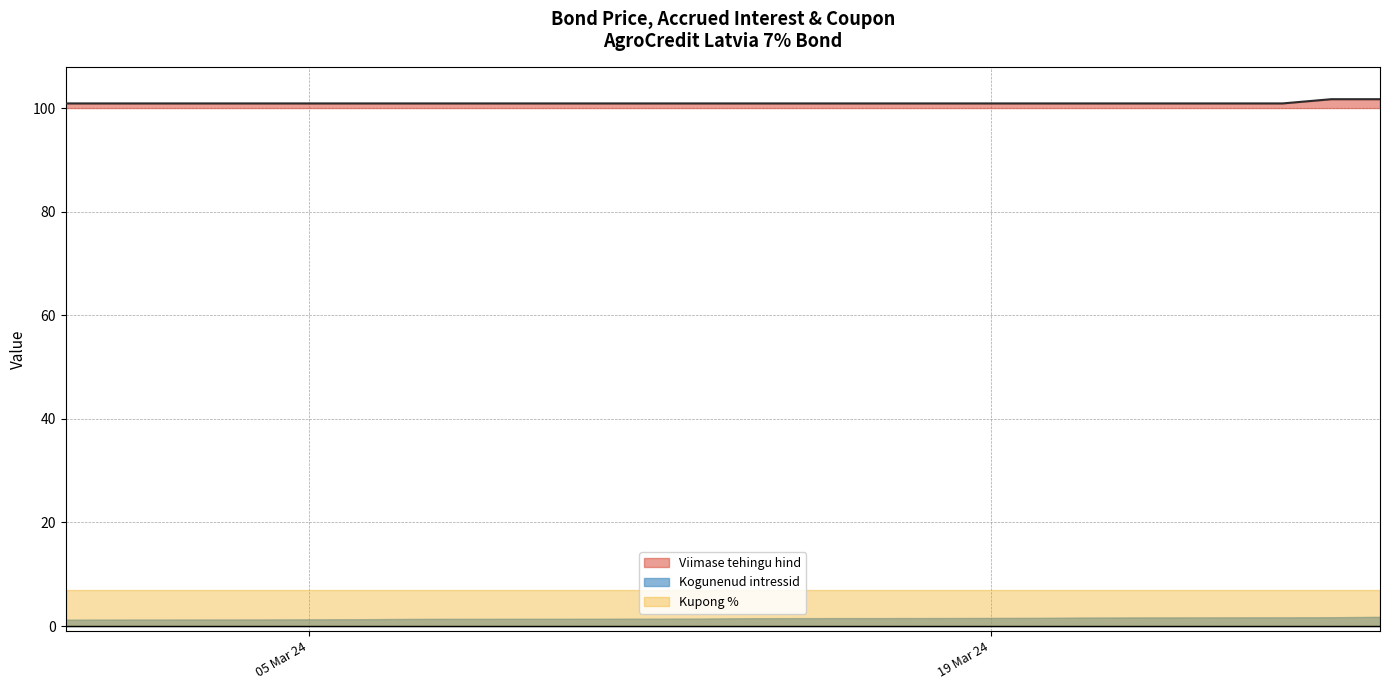

What is the lowest value of the Viimase tehingu hind series?

100.9